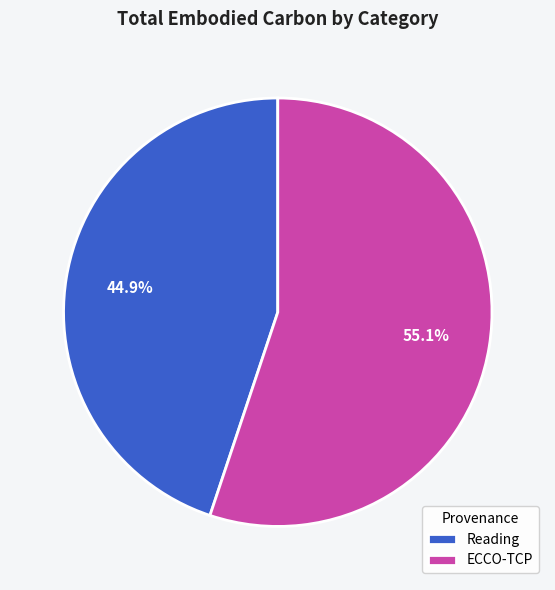

Does Reading account for over 50% of the chart?

No